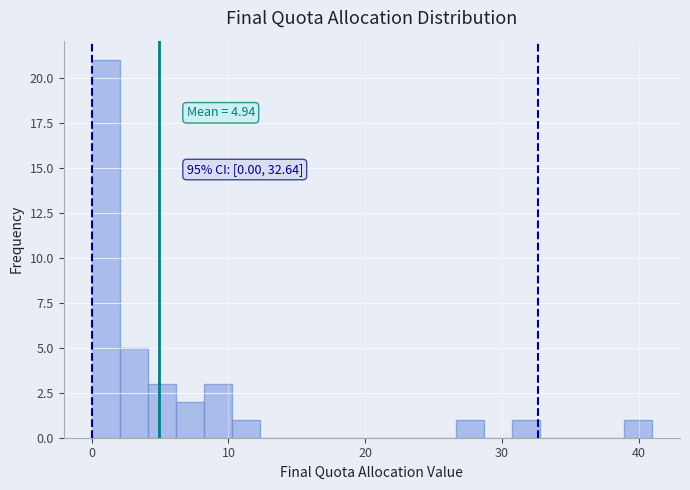

Around what value on the x-axis is the tallest bar? Give the approximate position of its centre, as read against the axis.

1